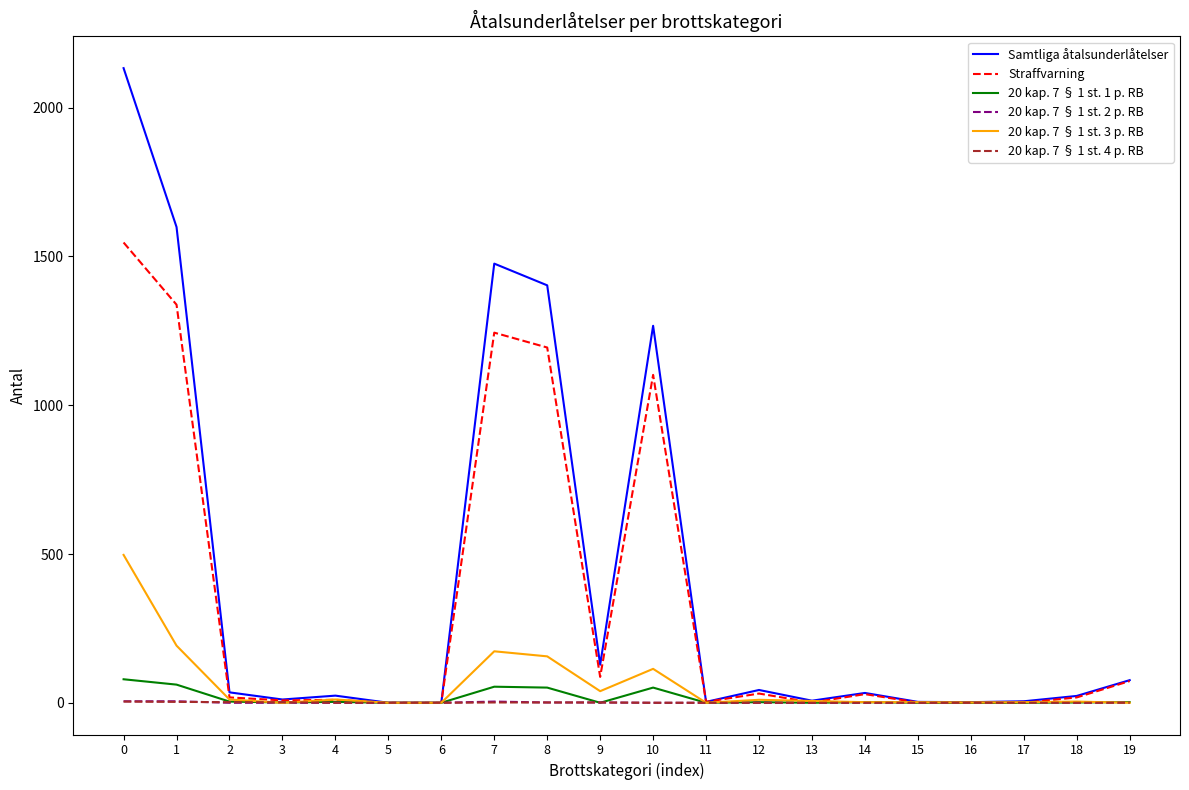

Does the chart have visible grid lines?

No